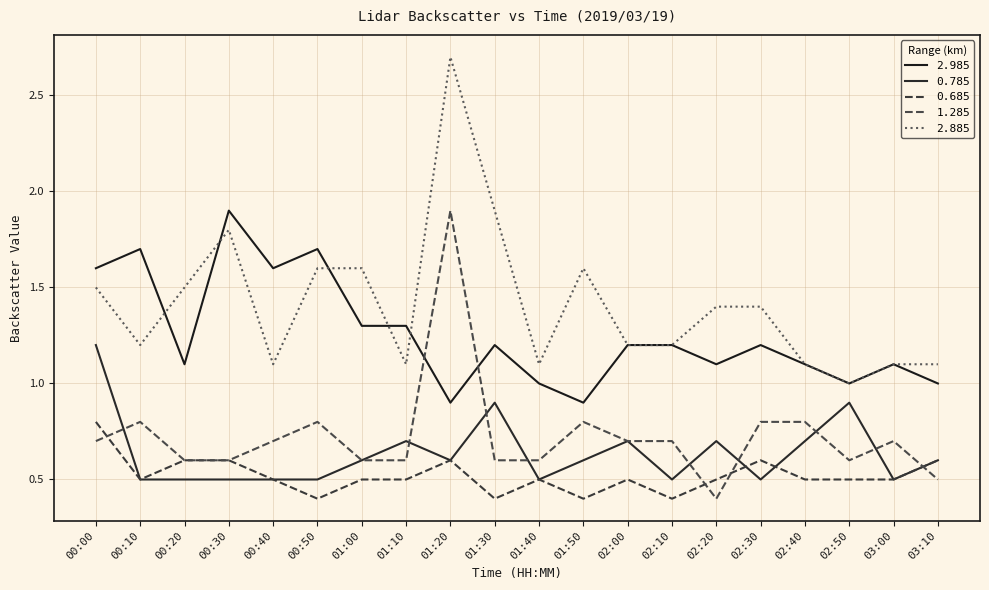

At which category does 2.885 reach its first local valley?

00:10